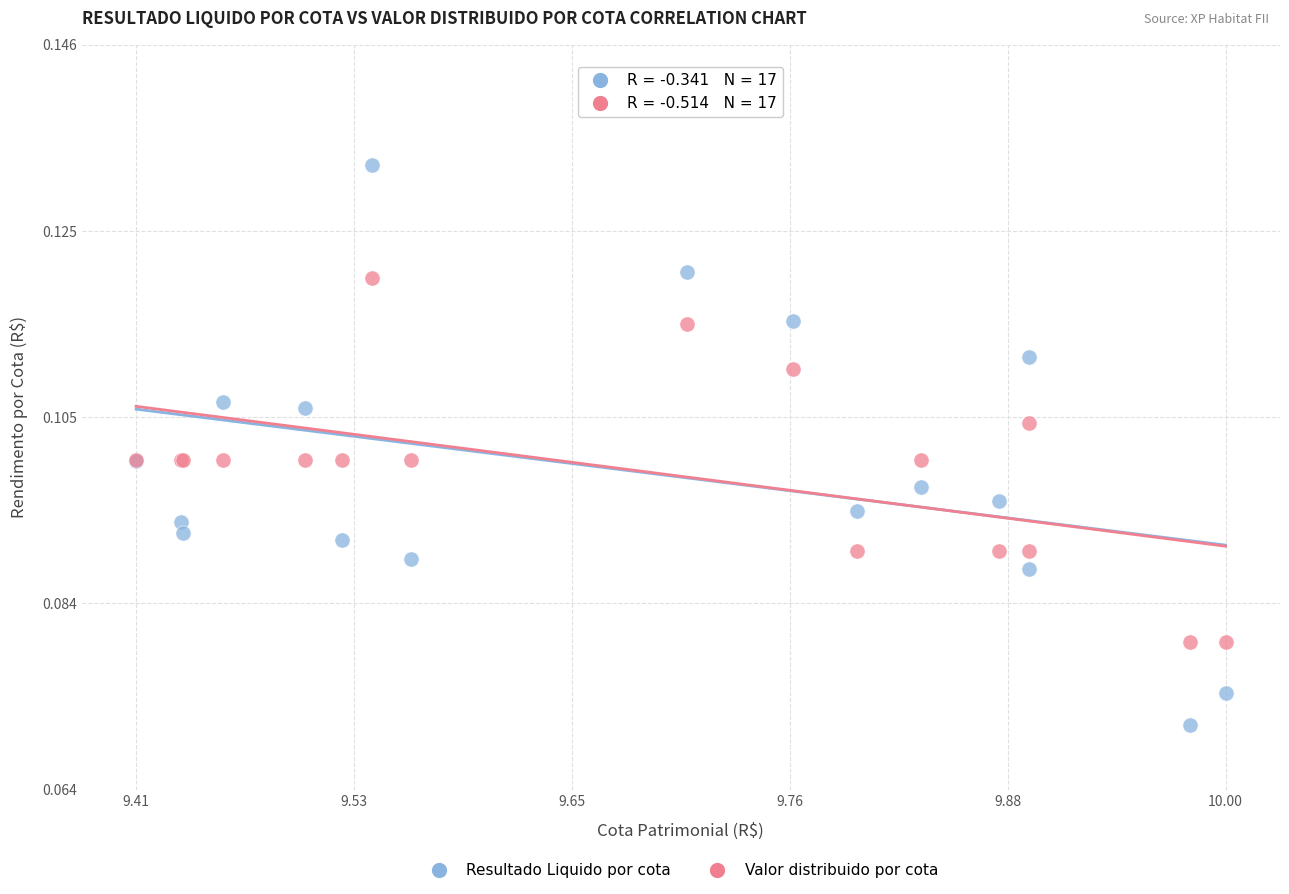

Which series contains the lowest Y value?

Resultado Liquido por cota